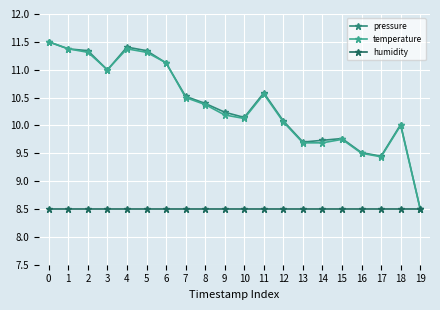

At how many categories does at least one series exceed 9?

19